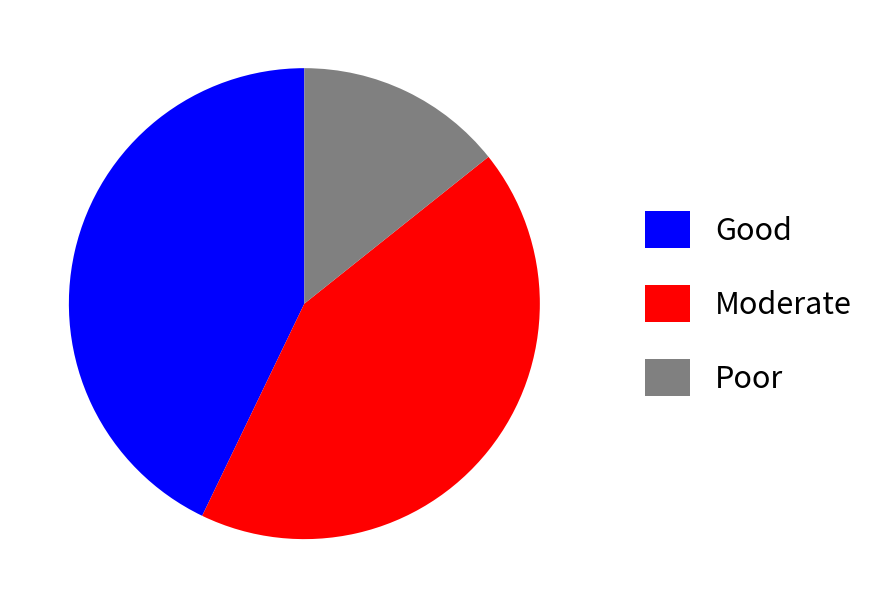

Is there a majority slice in this chart?

No